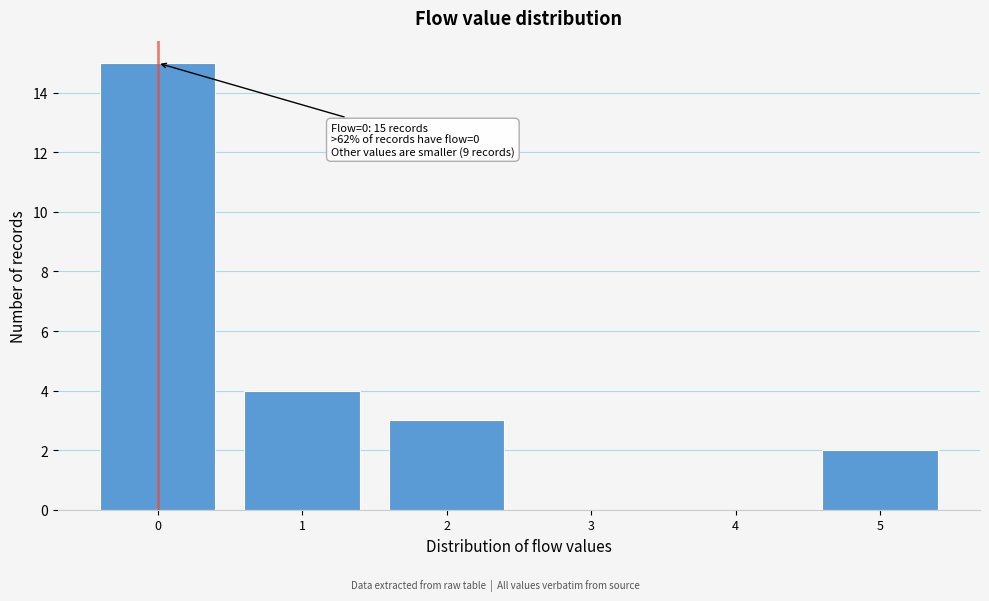

Reading left to right, what are all the values shown in this chart?

0=15	1=4	2=3	3=0	4=0	5=2